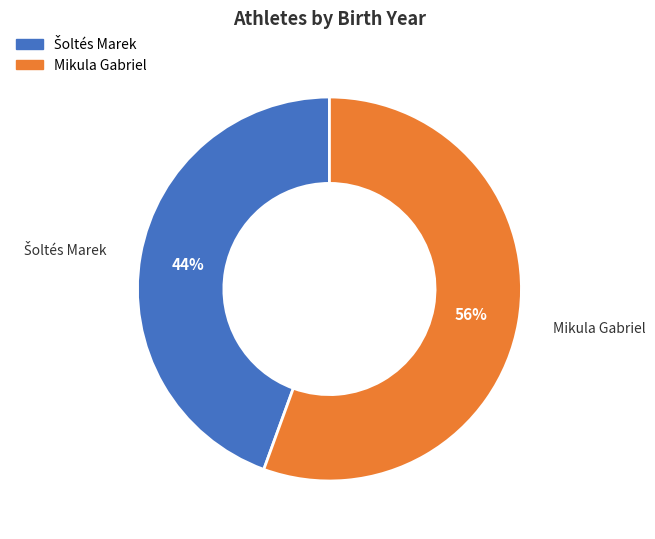

Which category has the biggest portion of the pie?

Mikula Gabriel